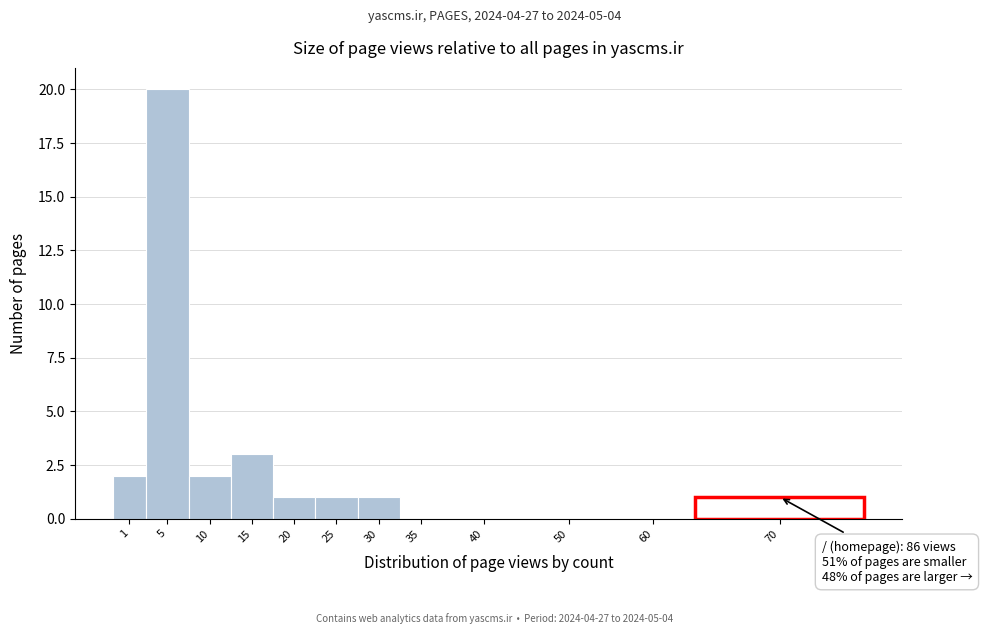

Reading left to right, extract all data points from this chart.

1=2	5=20	10=2	15=3	20=1	25=1	30=1	35=0	40=0	50=0	60=0	70=1